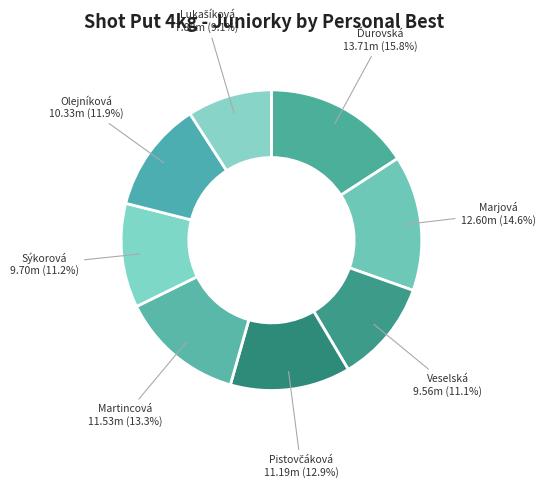

How many slices are in this pie chart?

8